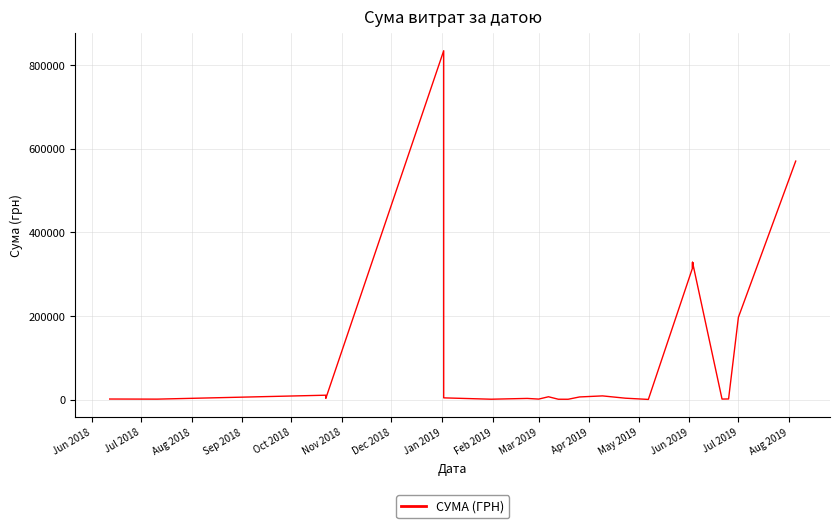

True or false: the data shows 1168.8 at Mar 2019.

True